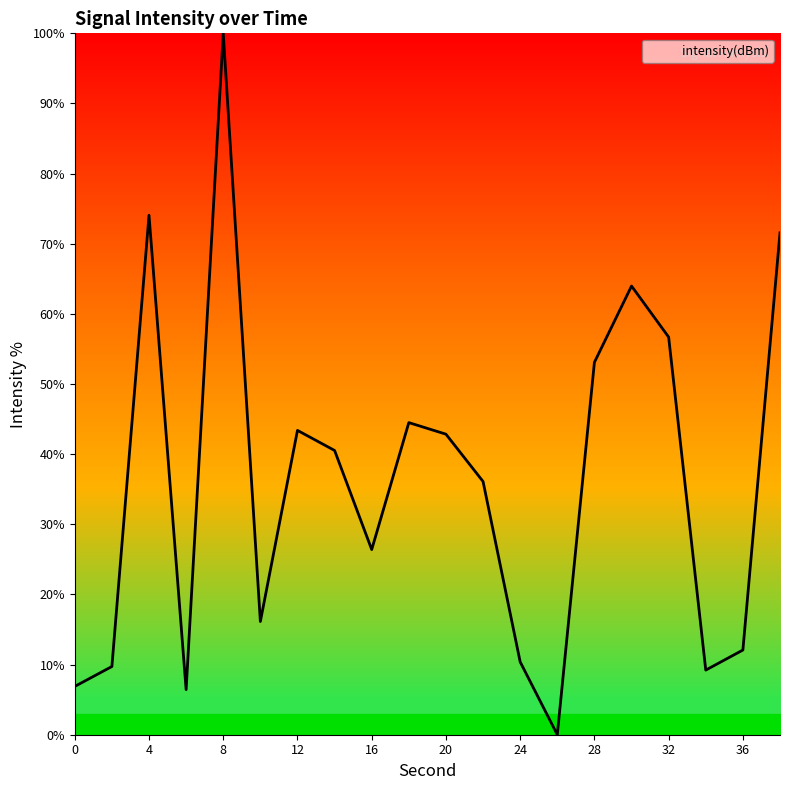

What is the difference between the maximum and minimum values?

100.0